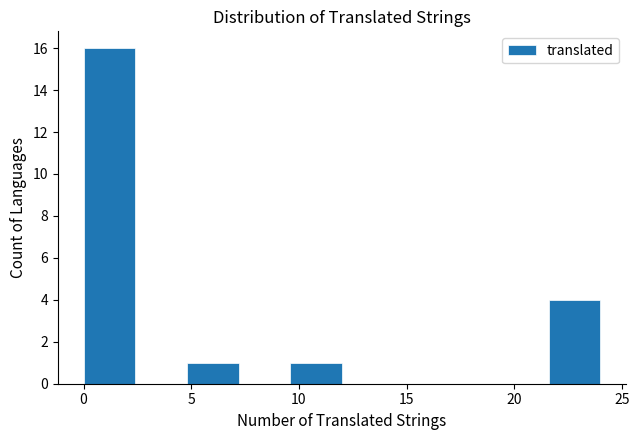

How tall is the bar that spans 4.8 to 7.2 on the x-axis? Neither the bar edges nor the heights are printed on the chart, so give them approximately, as read against the axes.

1